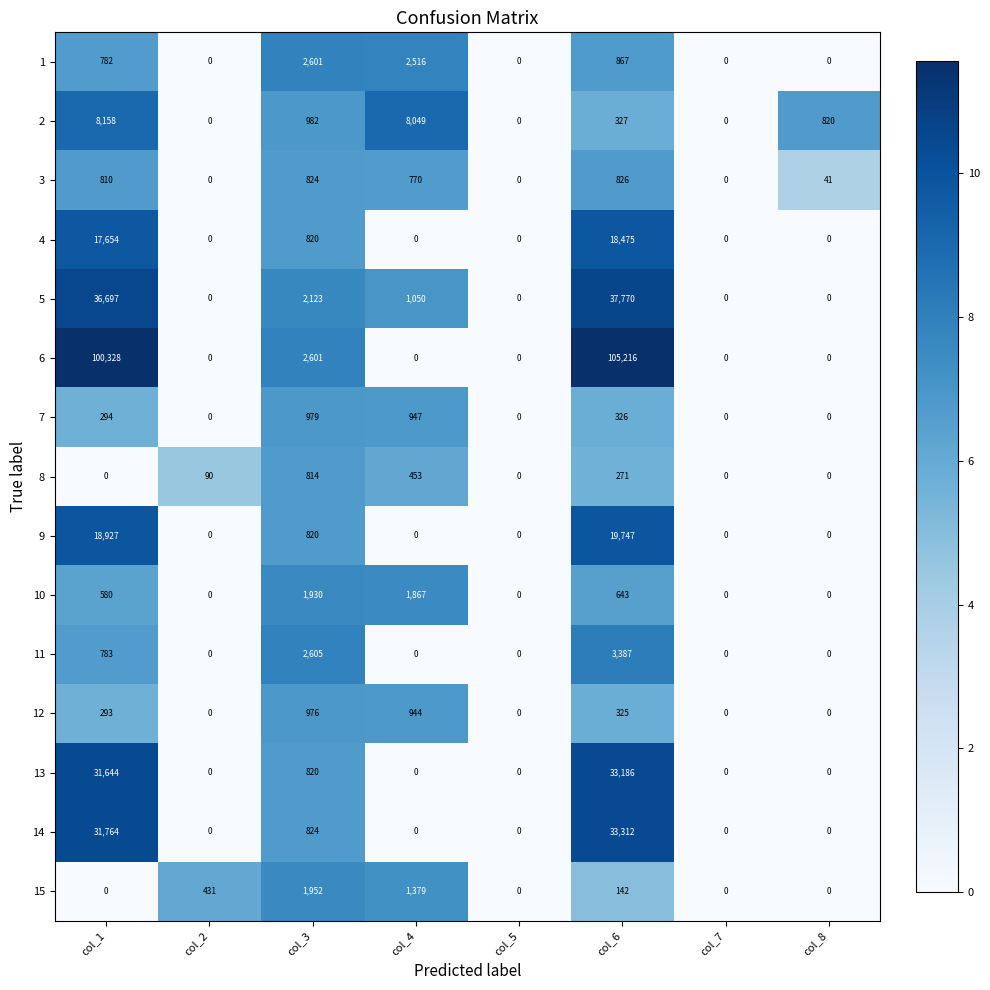

List the series in order of their peak value, lowest first.

8, 3, 12, 7, 10, 15, 1, 11, 2, 4, 9, 13, 14, 5, 6